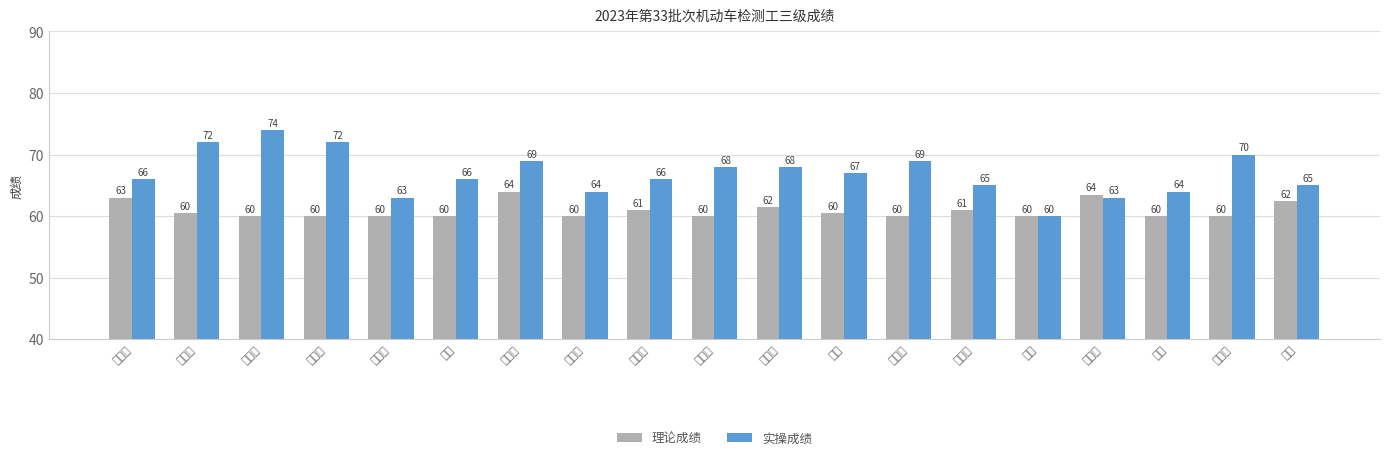

List the series in order of their overall mean, lowest first.

理论成绩, 实操成绩